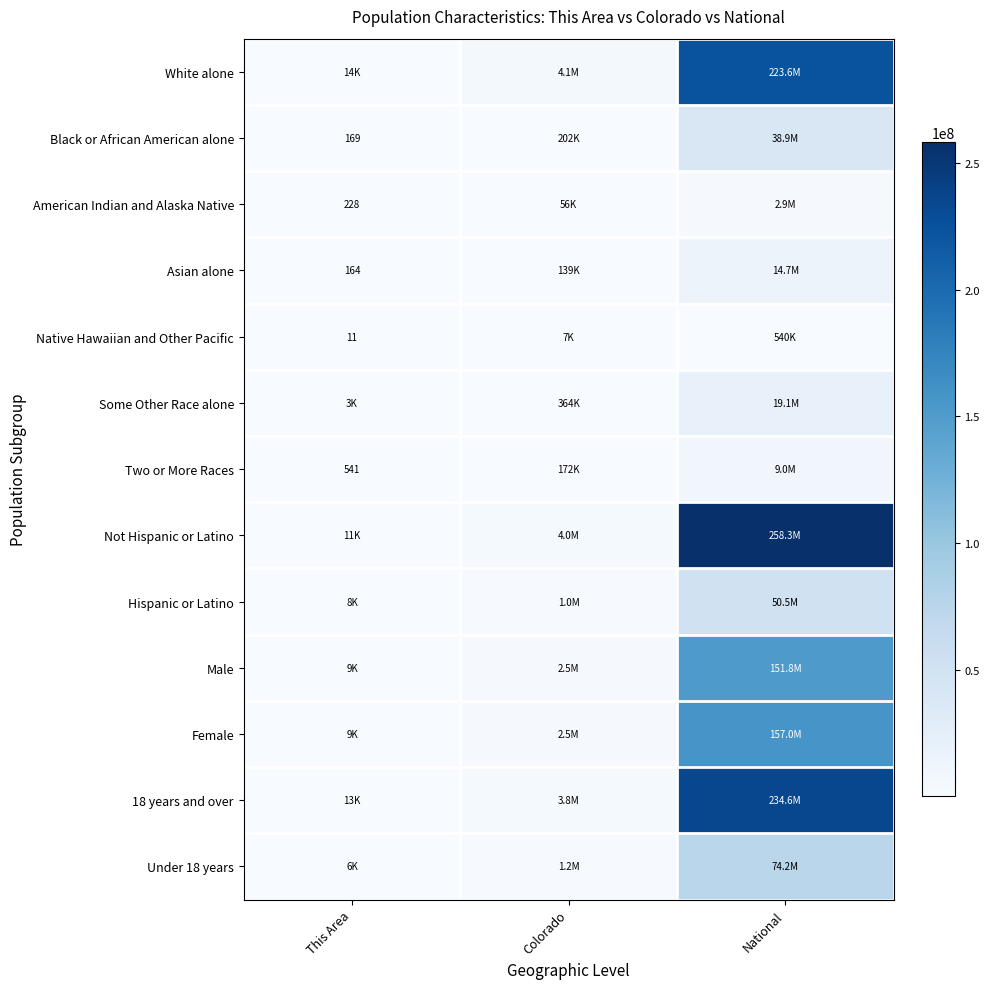

True or false: American Indian and Alaska Native has a value of 228 at This Area.

True